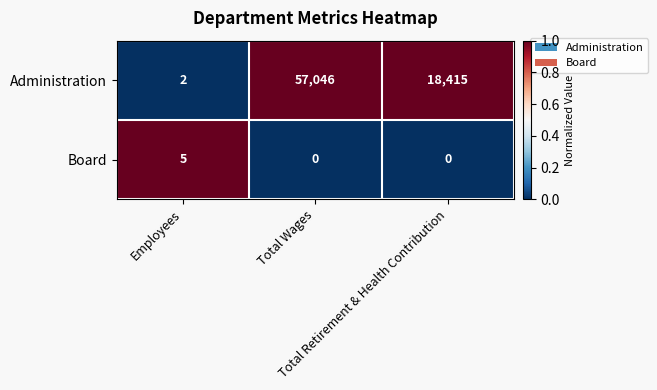

How many categories are shown in the chart?

3